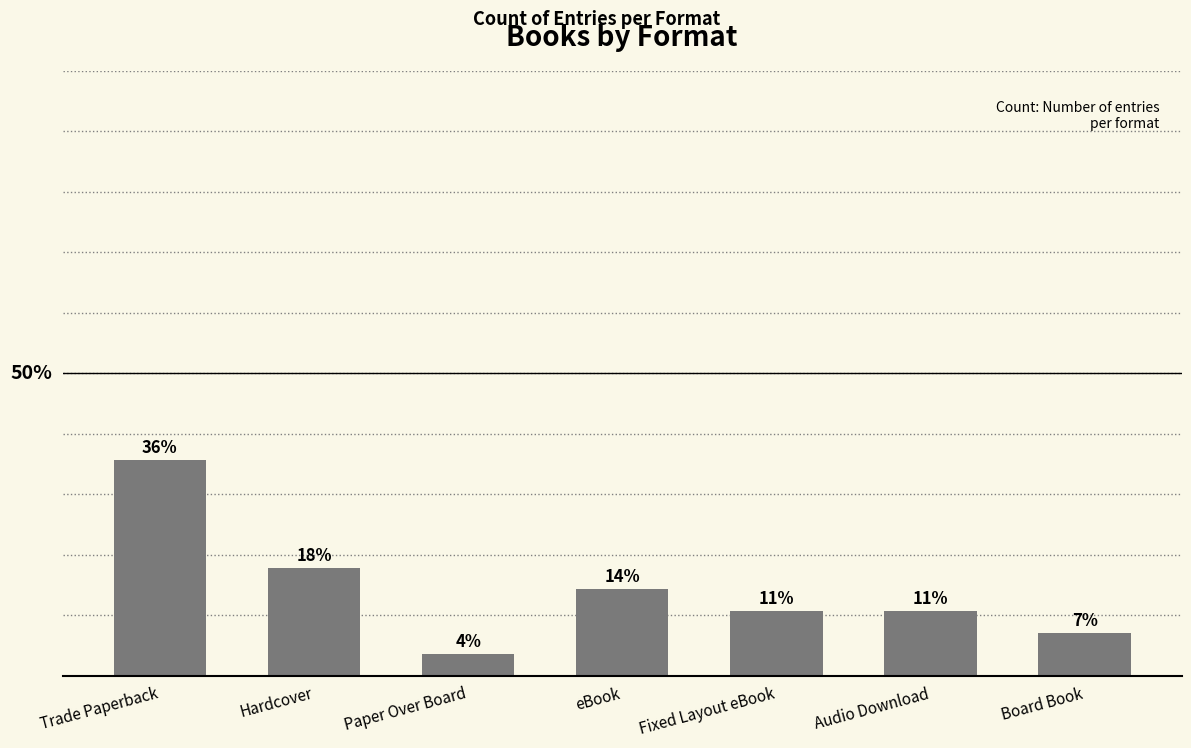

Are the bars horizontal?

No